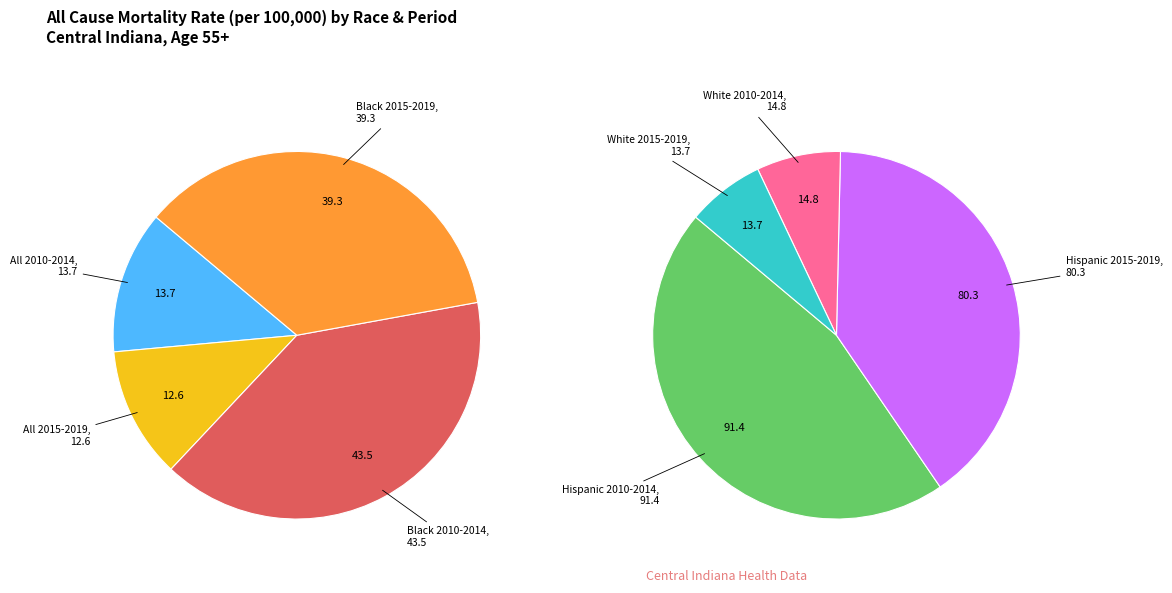

How many segments does this pie chart have?

8